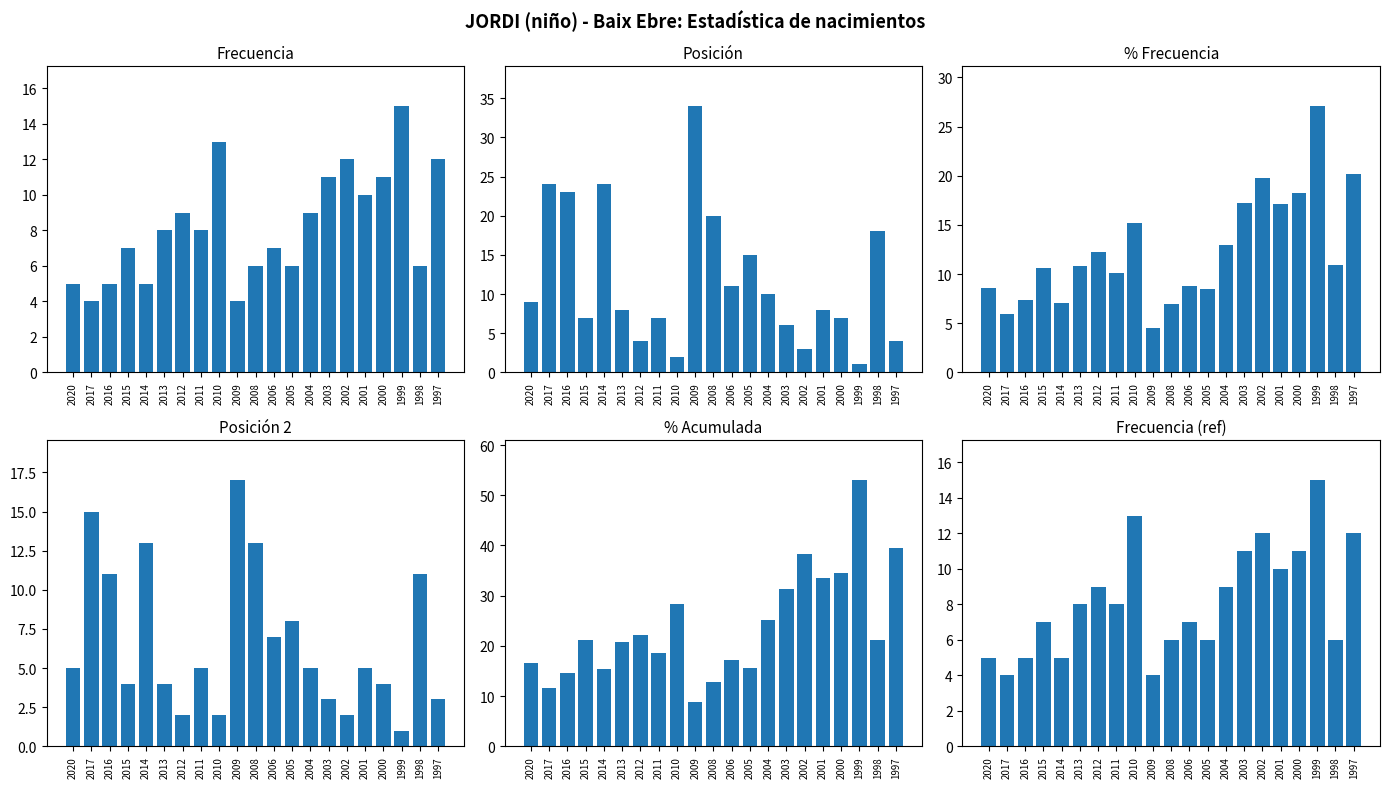

What is the sum of the Frecuencia (ref) values at 2014 and 2020?

10.0